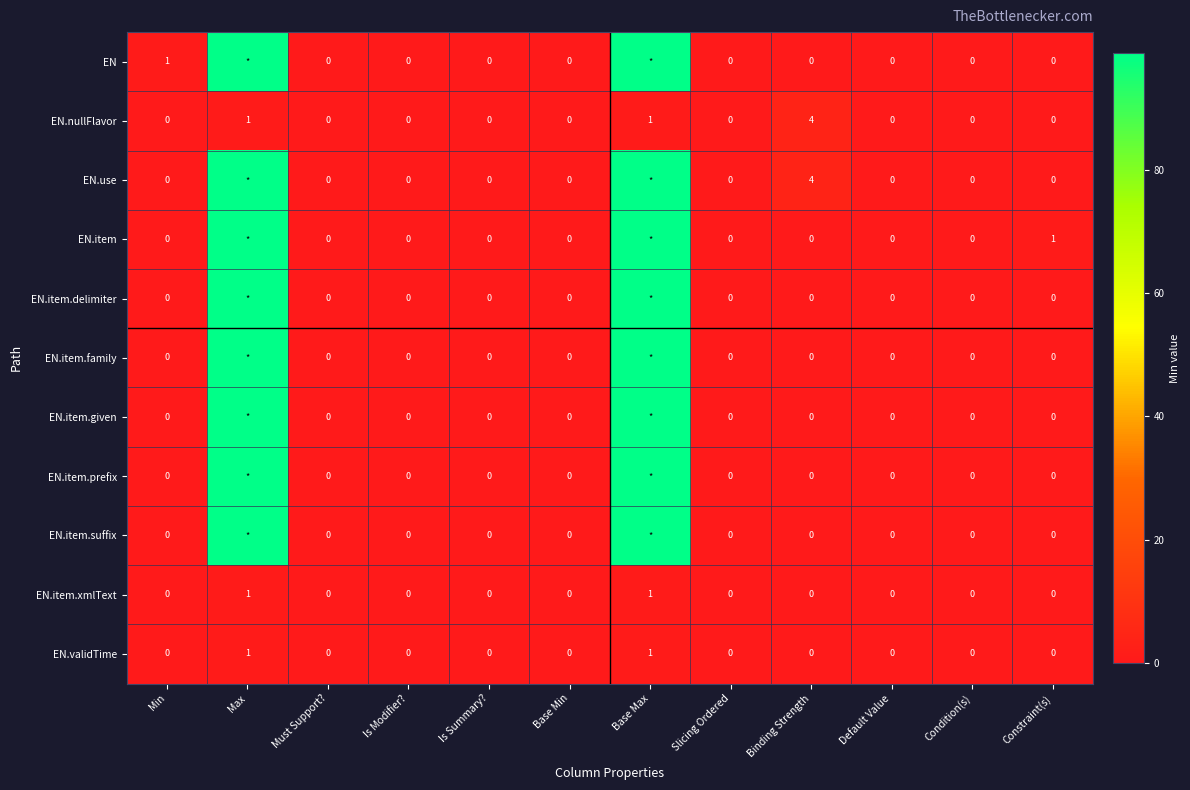

Between Min and Is Modifier?, which series saw the biggest shift?

EN